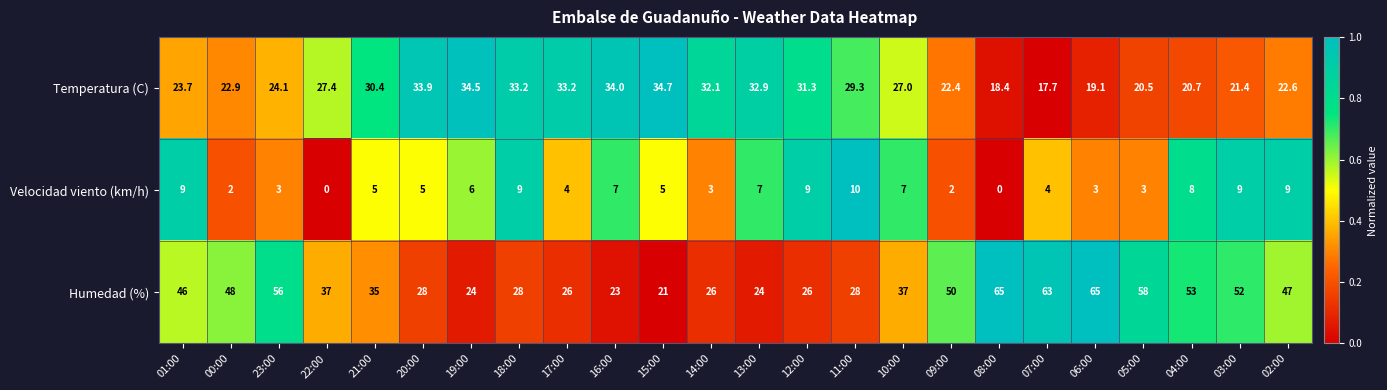

How many values in the Velocidad viento (km/h) series are below 5?

10